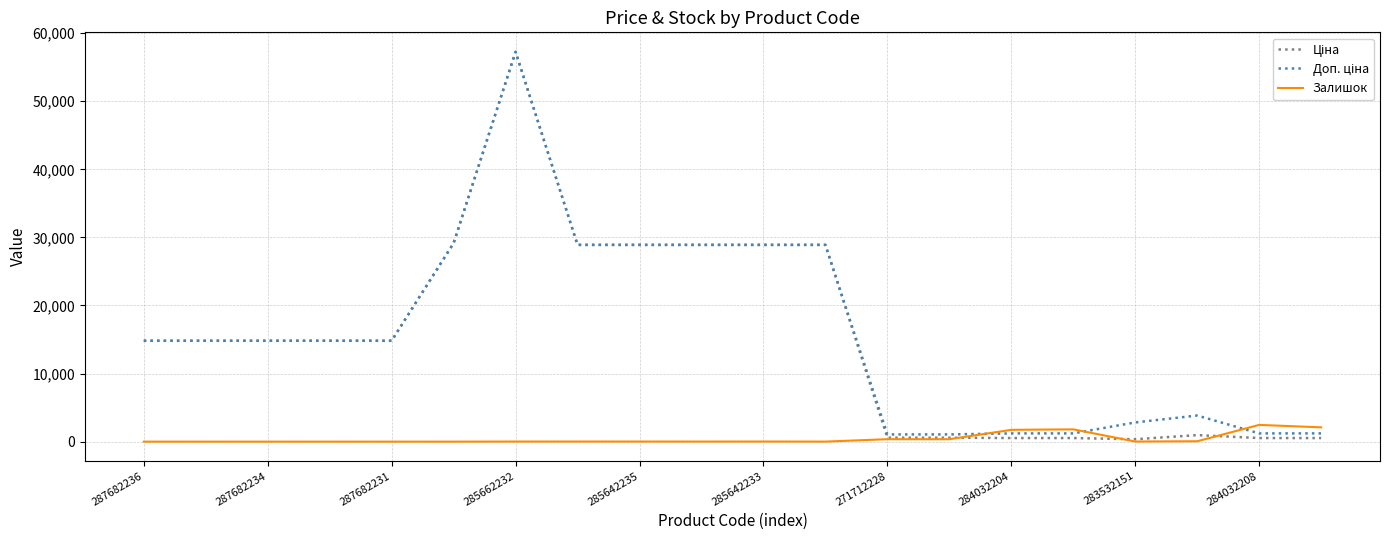

What is the maximum value shown in the chart?

57258.0